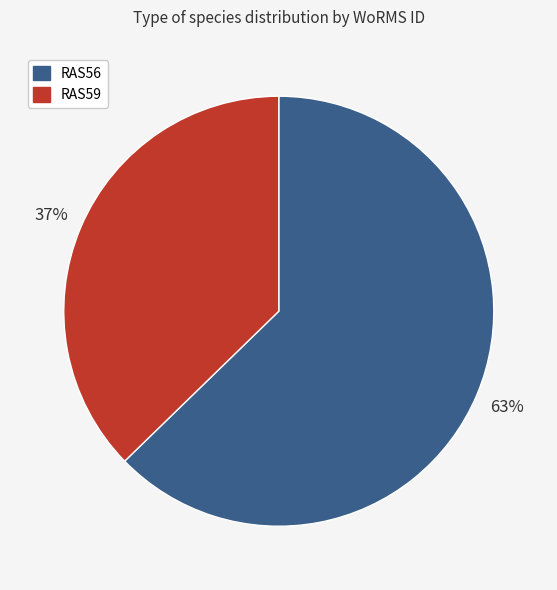

Is it true that RAS59 is 44% of the pie?

False